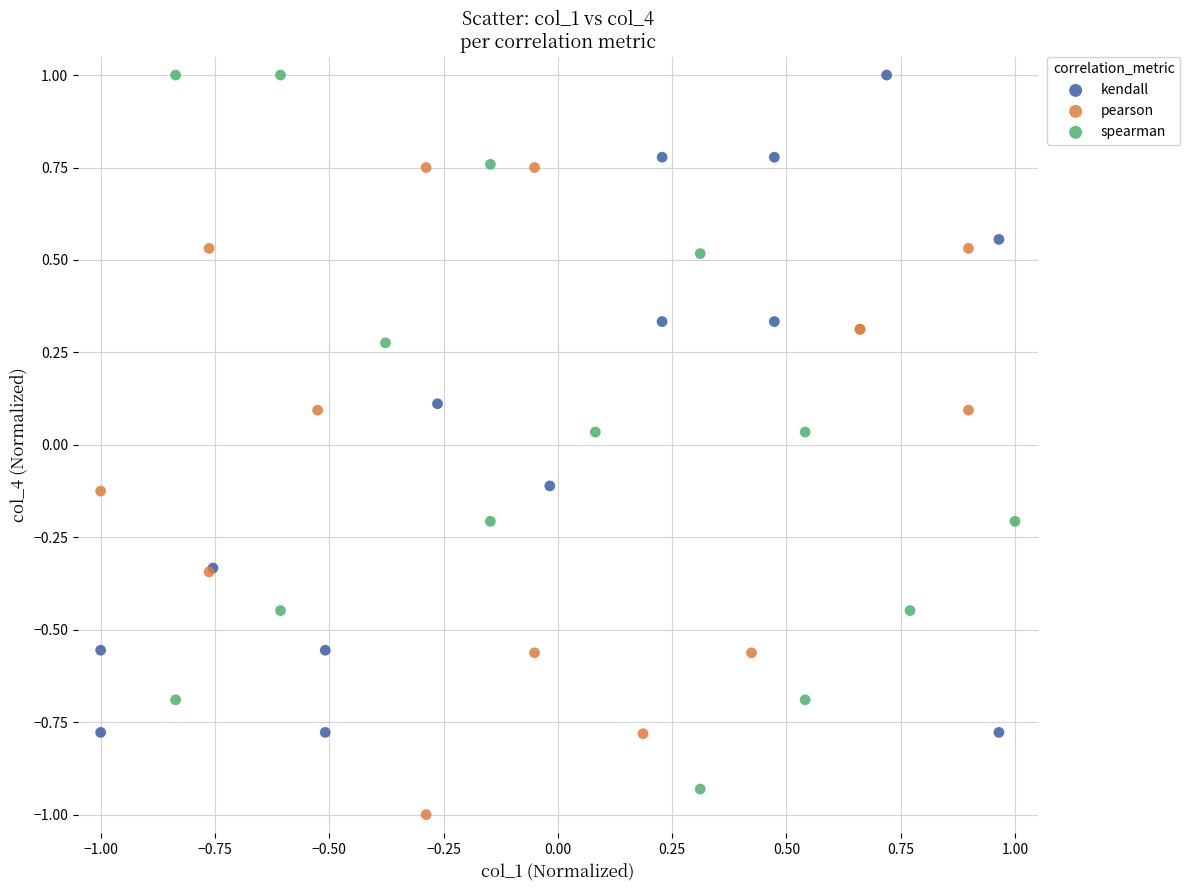

What are all the series names shown in the legend?

kendall, pearson, spearman